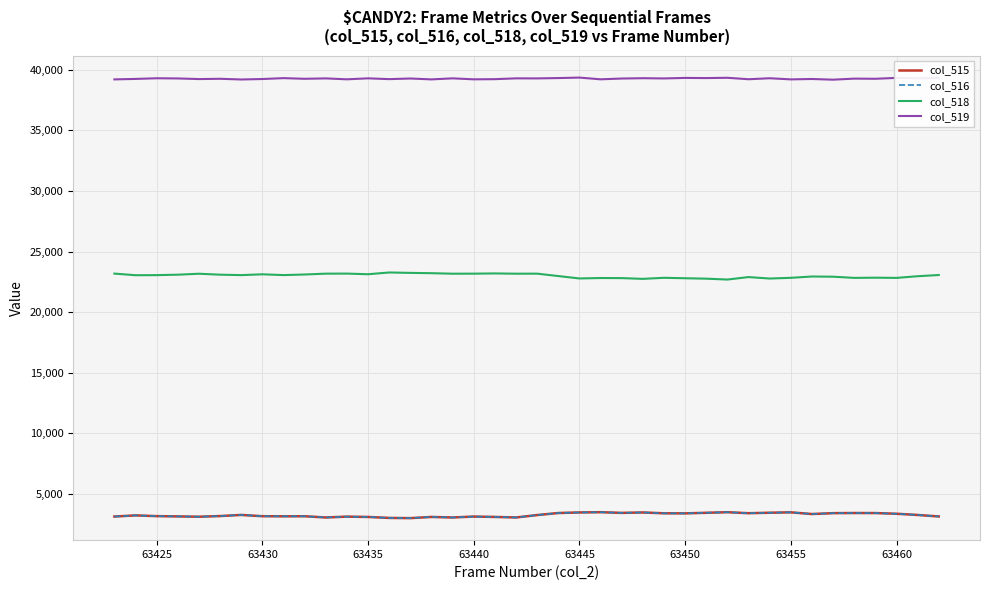

What is the minimum value shown in the chart?

3009